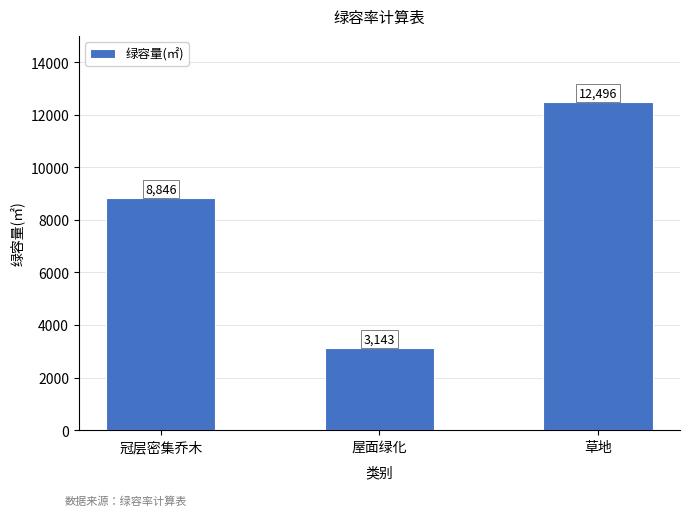

At which category does the chart reach its peak across all series?

草地